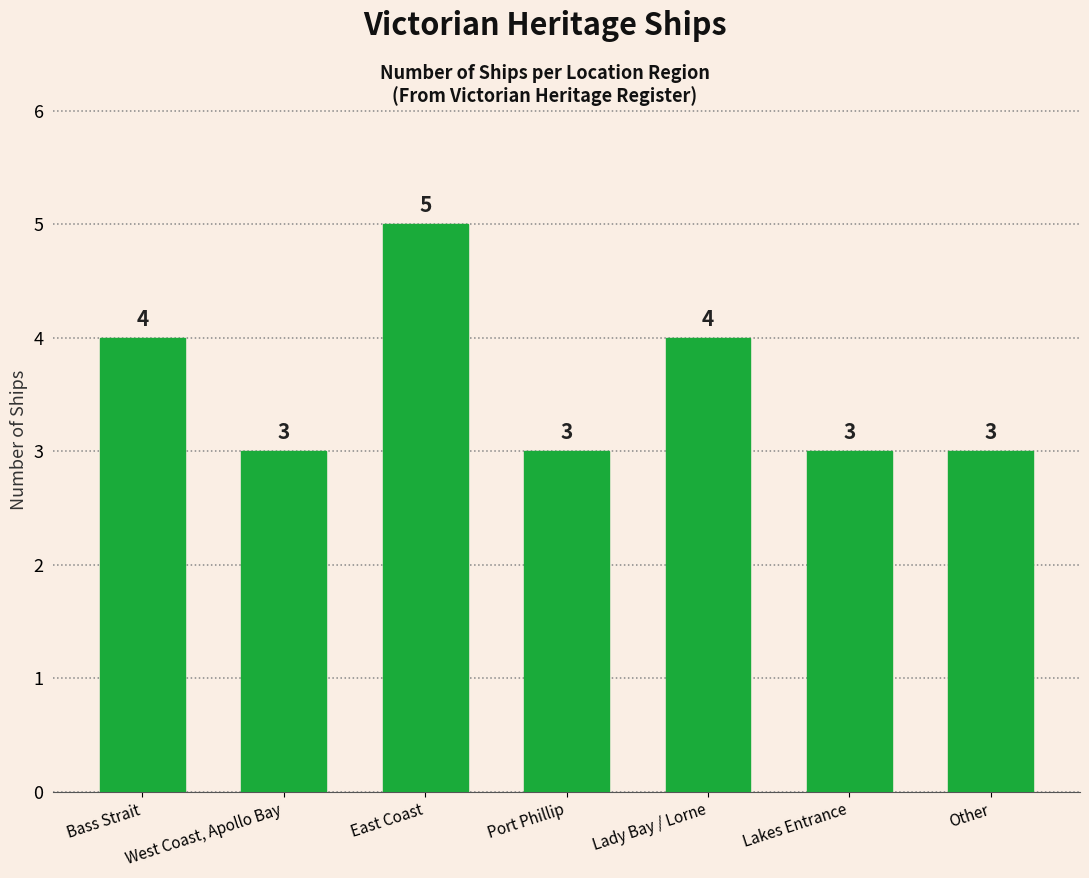

What is the difference between the maximum and minimum values?

2